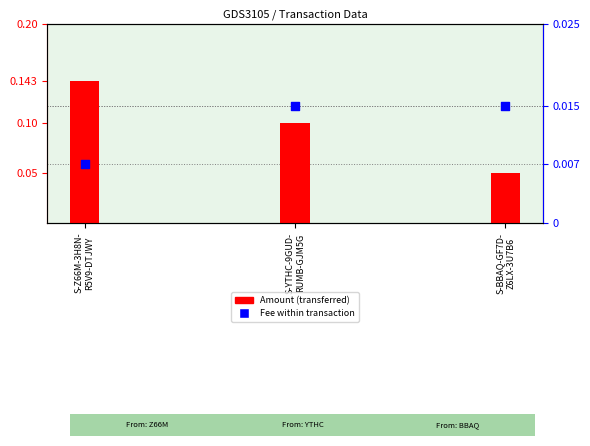

At how many categories does at least one series exceed 0?

3